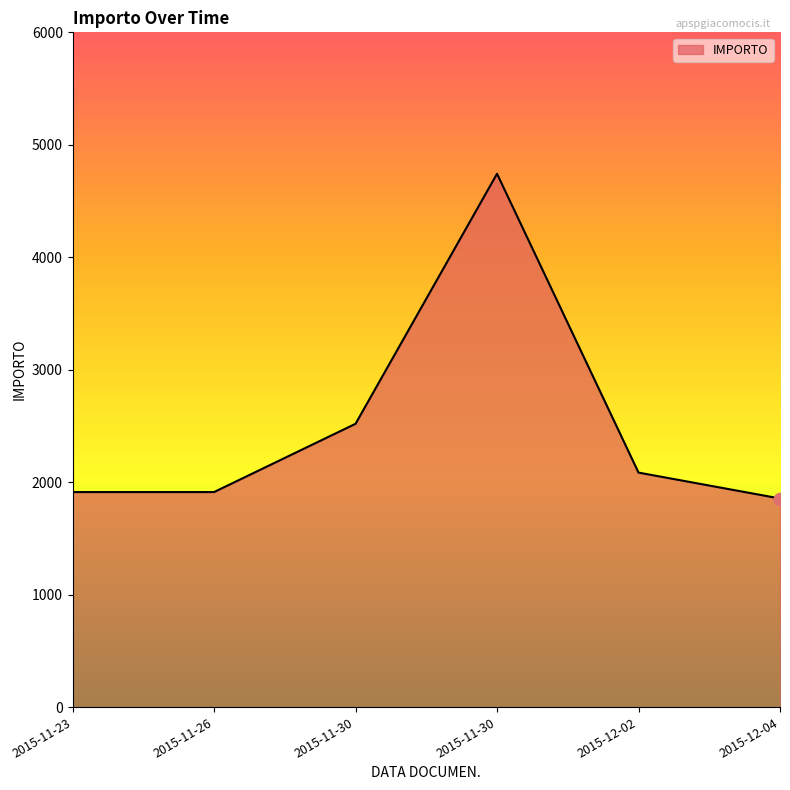

What is the change in value from 2015-11-26 to 2015-11-30?

+607.2